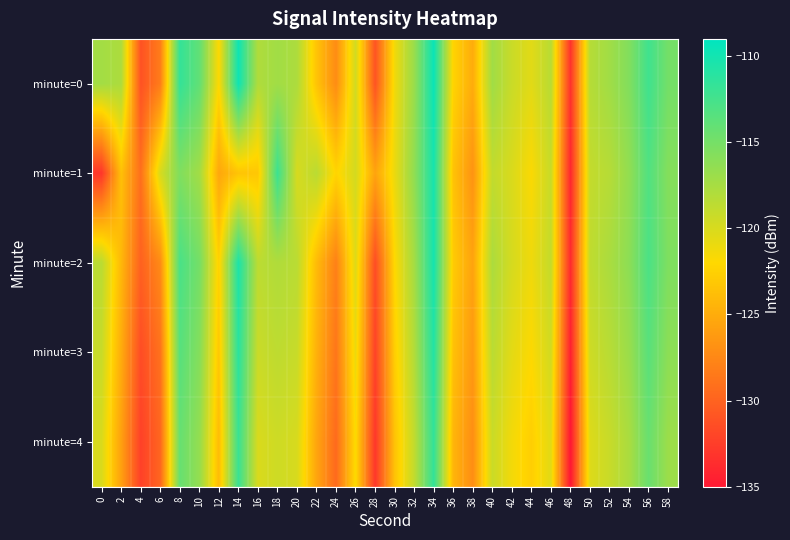

At which category is the sum across all series the highest?

34